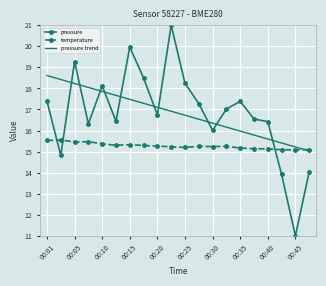

What is the greatest value displayed?

21.0